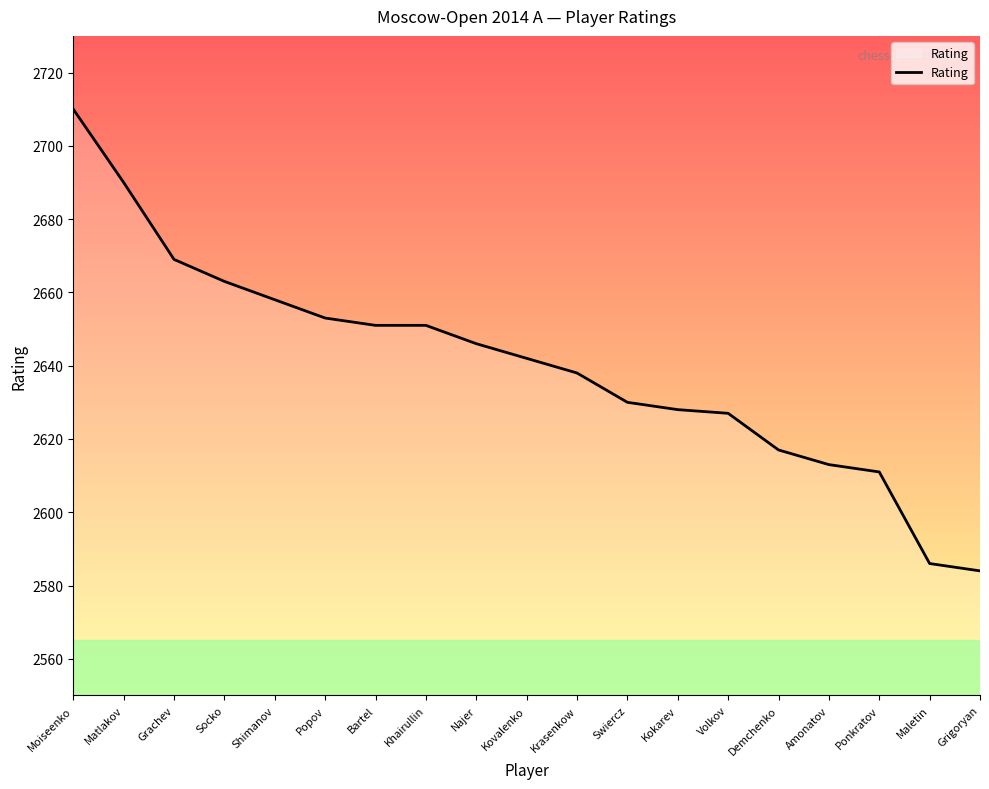

The chart shows a value of 2651 at Khairullin. True or false?

True